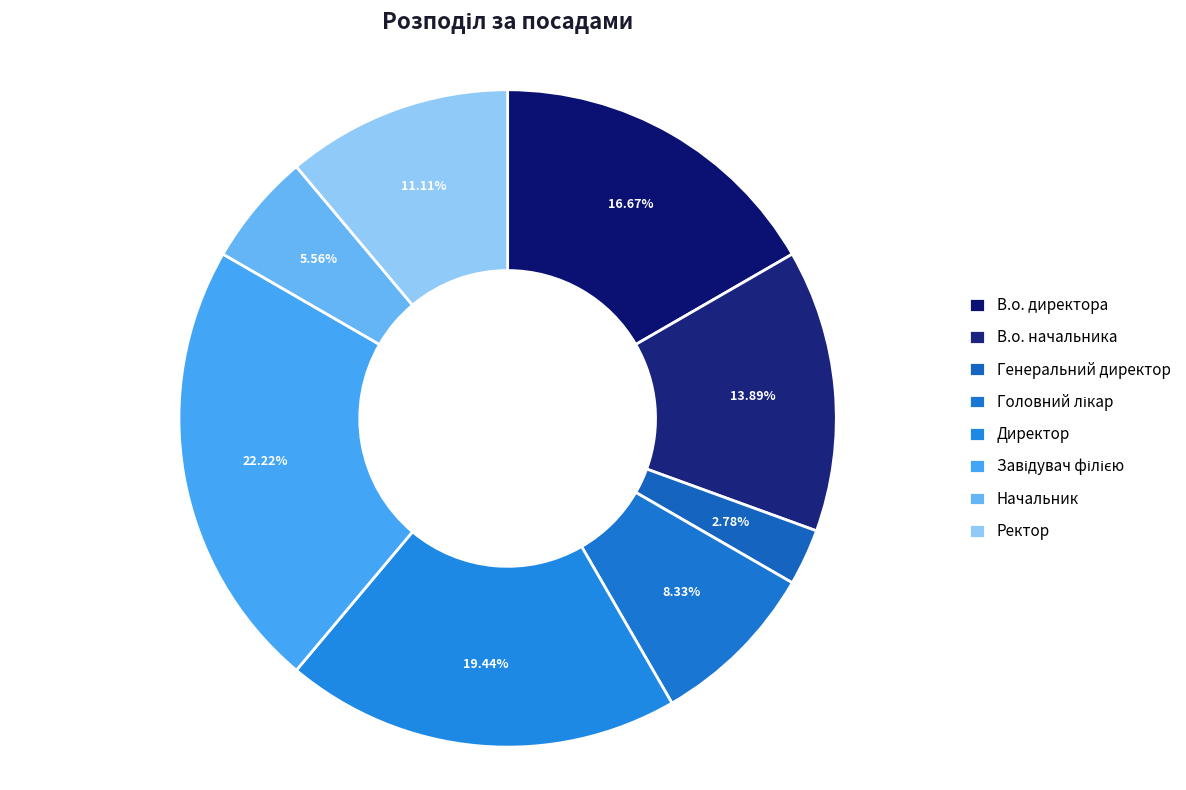

What is the ratio of the value at Директор to the value at В.о. начальника?

1.4